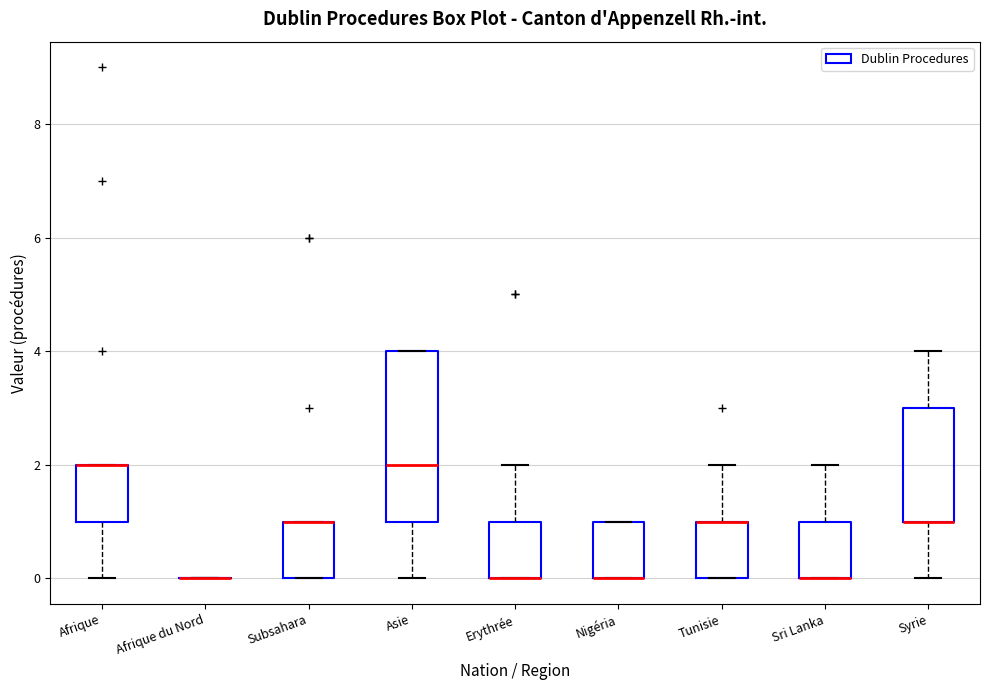

Reading left to right, transcribe this box plot: for each box, give where its median line is, the range the box spans, and where its two whiskers end, as read against the y-axis. The values are not printed on the chart, so give them approximately, as read against the axis.

Afrique: median 2 (drawn on the box's upper edge), box 1 to 2, whiskers 0 to 2
Afrique du Nord: box collapsed to a line at 0, whiskers 0 to 0
Subsahara: median 1 (drawn on the box's upper edge), box 0 to 1, whiskers 0 to 1
Asie: median 2, box 1 to 4, whiskers 0 to 4
Erythrée: median 0 (drawn on the box's lower edge), box 0 to 1, whiskers 0 to 2
Nigéria: median 0 (drawn on the box's lower edge), box 0 to 1, whiskers 0 to 1
Tunisie: median 1 (drawn on the box's upper edge), box 0 to 1, whiskers 0 to 2
Sri Lanka: median 0 (drawn on the box's lower edge), box 0 to 1, whiskers 0 to 2
Syrie: median 1 (drawn on the box's lower edge), box 1 to 3, whiskers 0 to 4